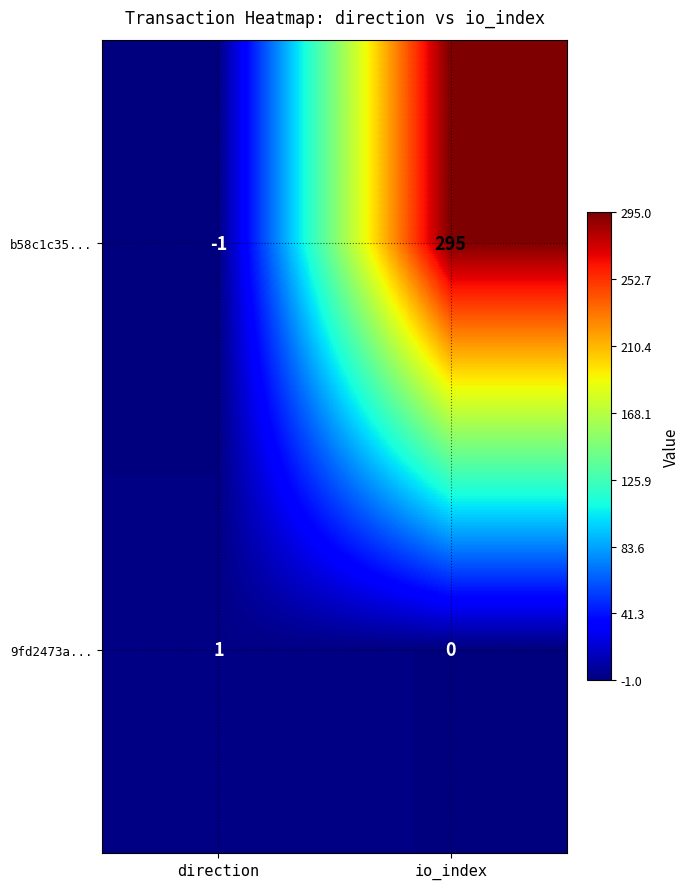

What is the difference between the highest and lowest values at io_index?

295